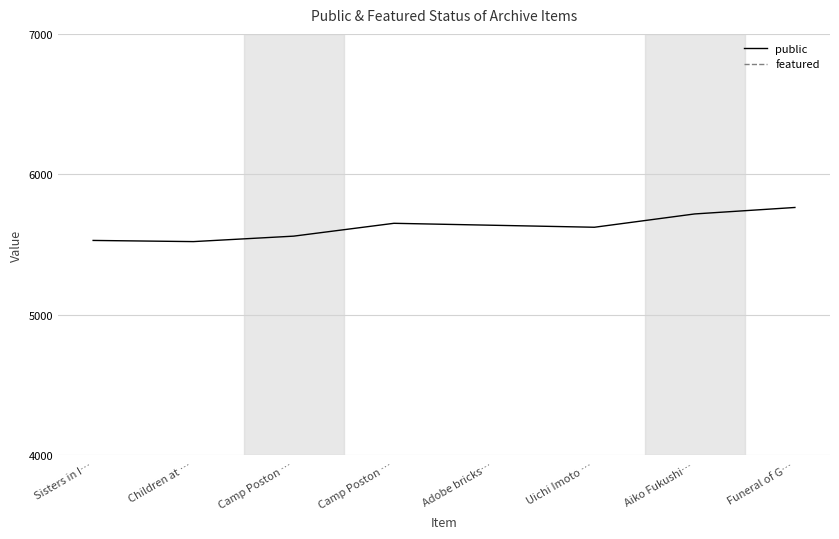

What are all the series names shown in the legend?

public, featured